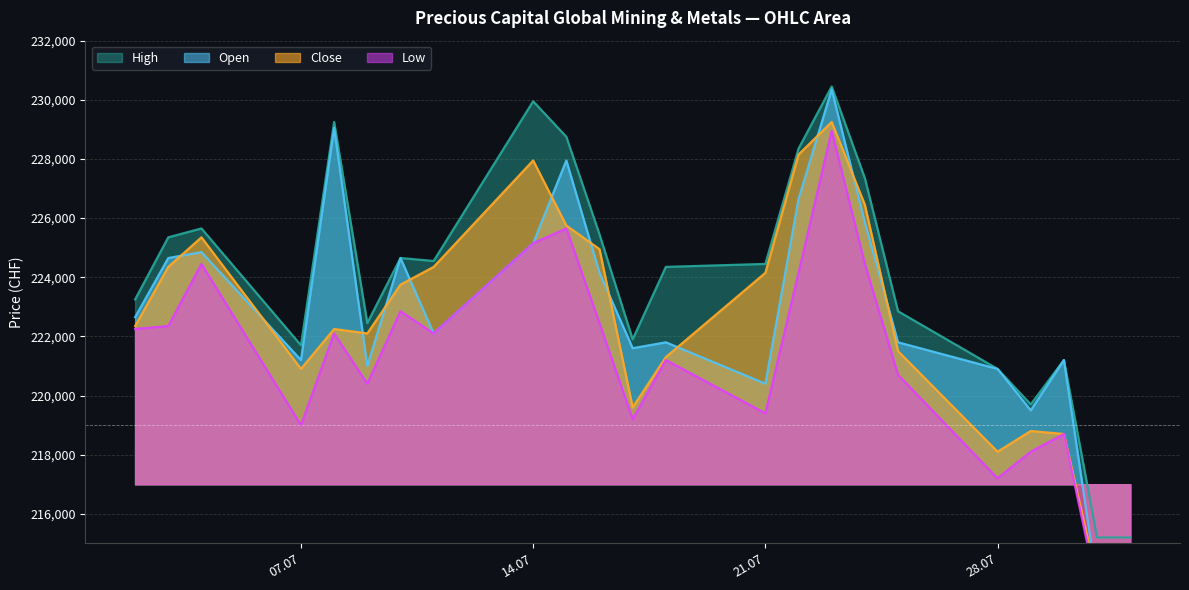

What is the minimum value for High?

215200